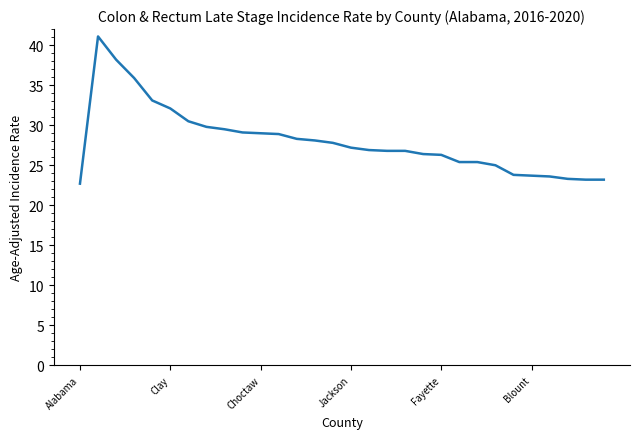

What is the difference between the maximum and minimum values?

18.4